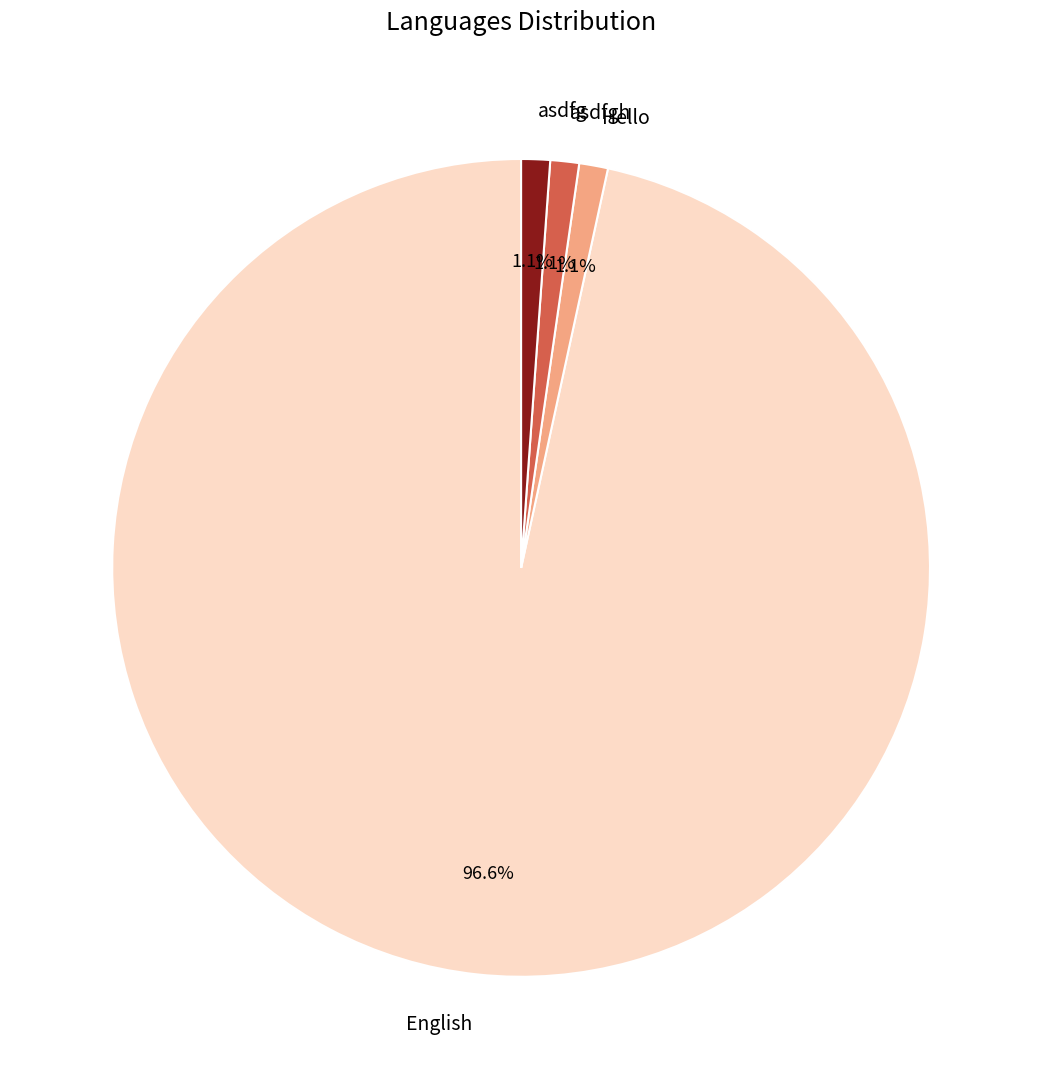

True or false: asdfg accounts for 1% of the total.

True